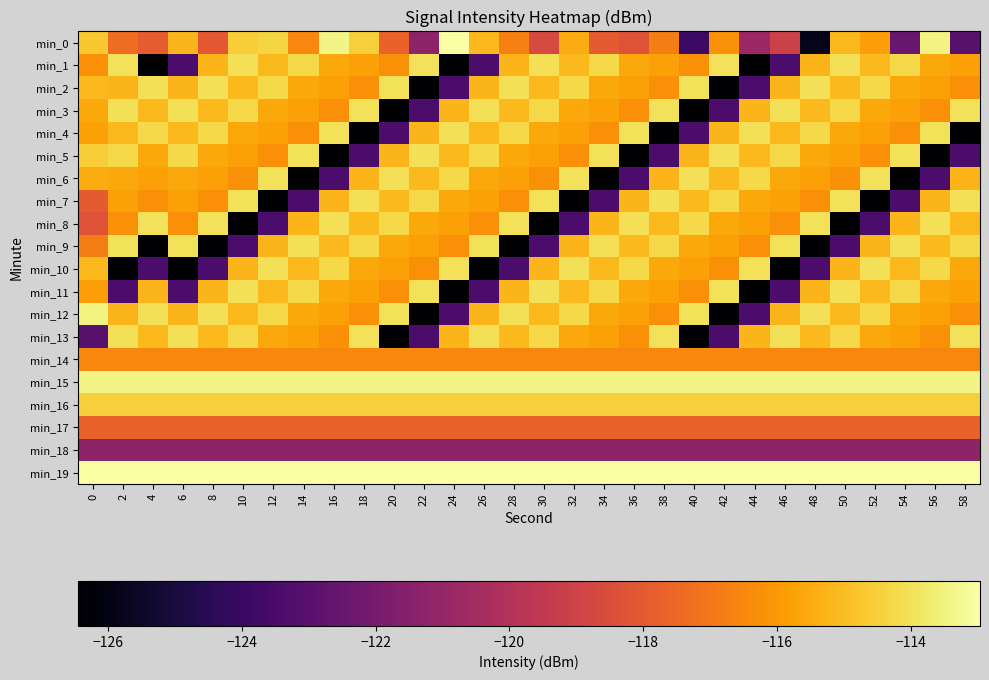

Which series changed the most between 8 and 34?

min_9